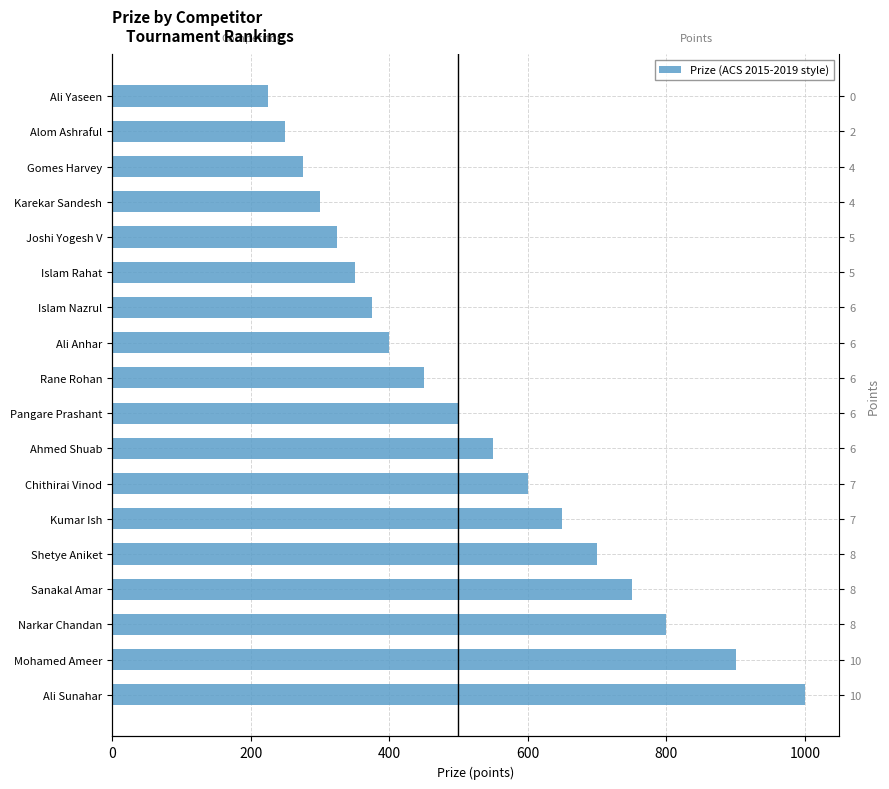

What position from the right is Ahmed Shuab?

11